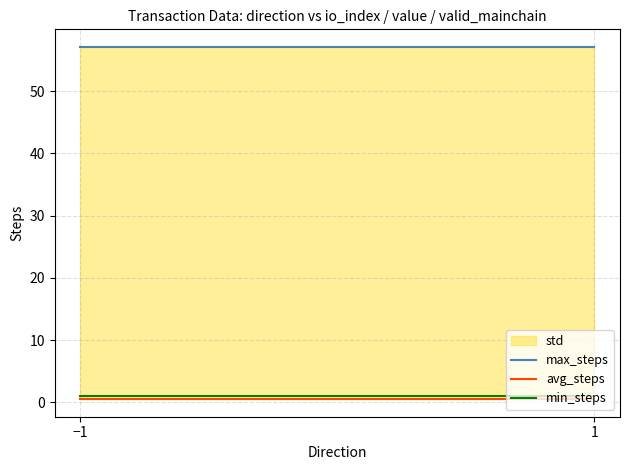

The value of avg_steps at −1 is 0.3. True or false?

False